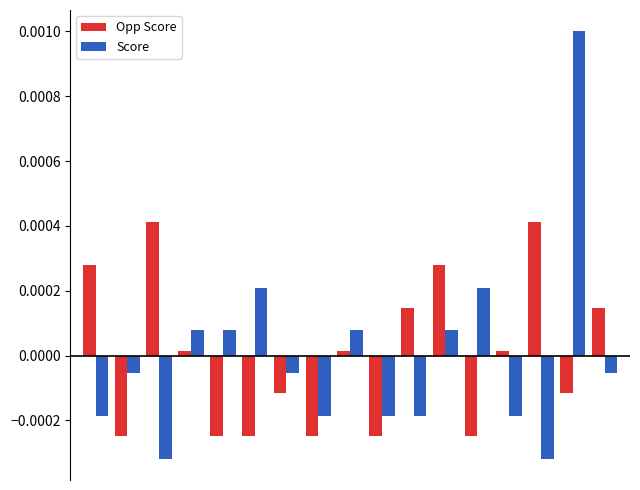

At how many categories does at least one series exceed 0?

13